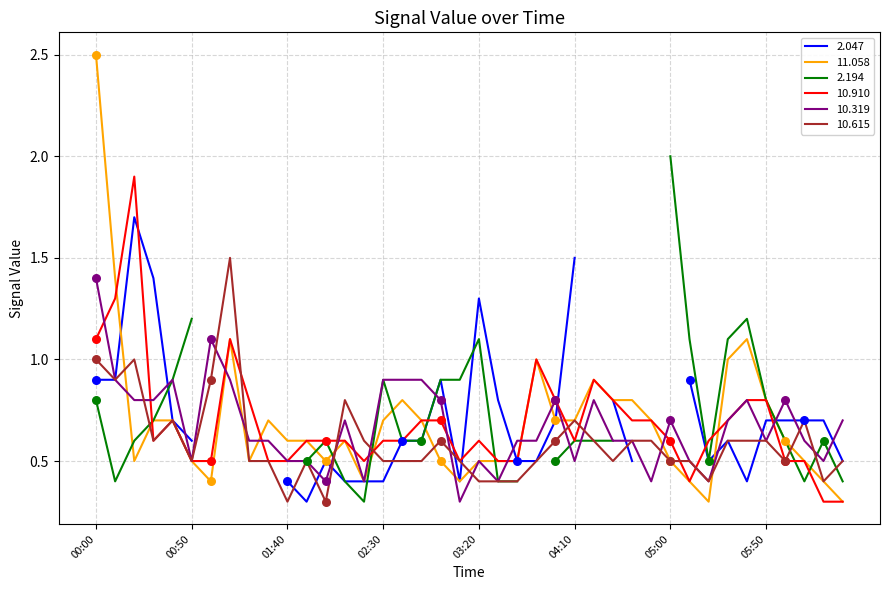

Is it true that 10.319 equals 0.9 at 05:00?

False